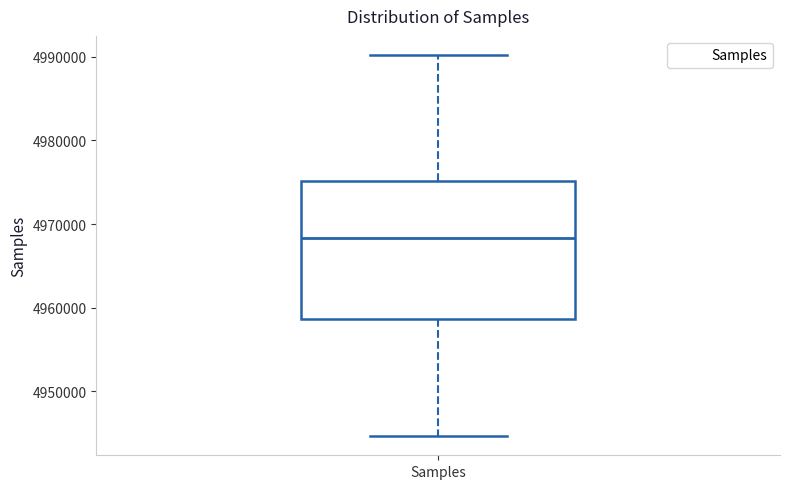

Transcribe this box plot: give where the median line is, the range the box spans, and where the two whiskers end, as read against the y-axis. The values are not printed on the chart, so give them approximately, as read against the axis.

median 4968000, box 4959000 to 4975000, whiskers 4945000 to 4990000